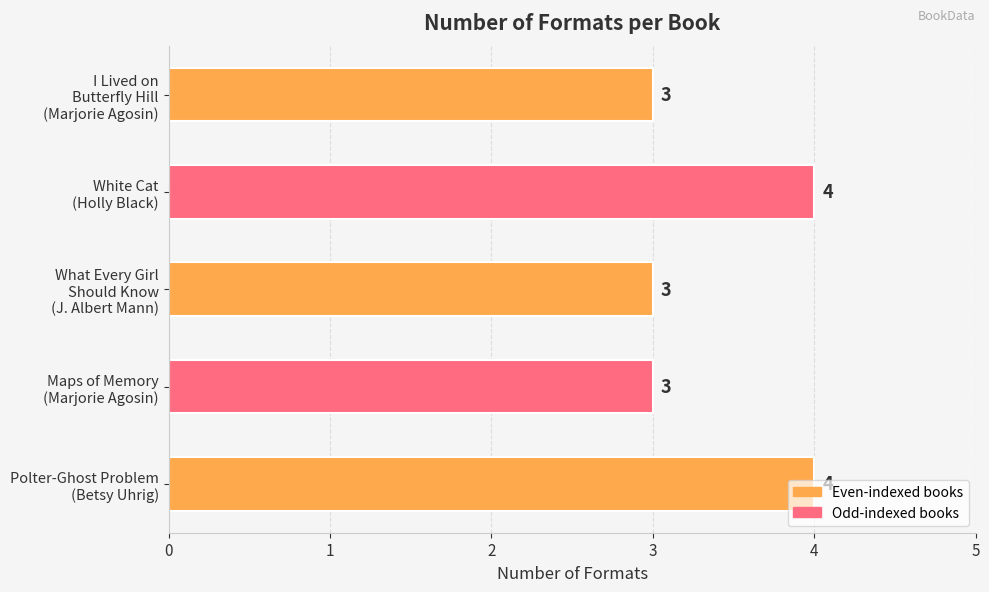

What is the minimum value shown in the chart?

3